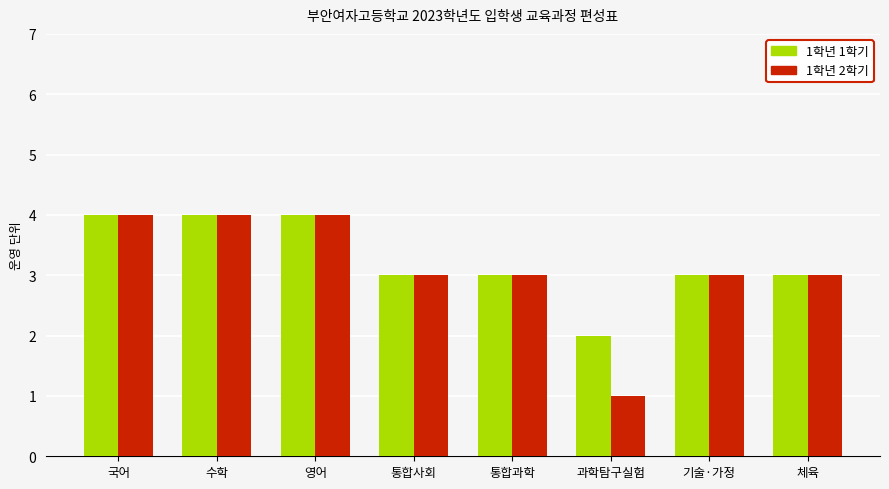

Count the 1학년 1학기 values in the range 3 to 4.

7